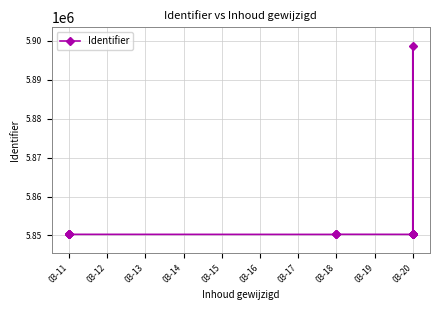

The chart shows a value of 3267890 at 03-20. True or false?

False